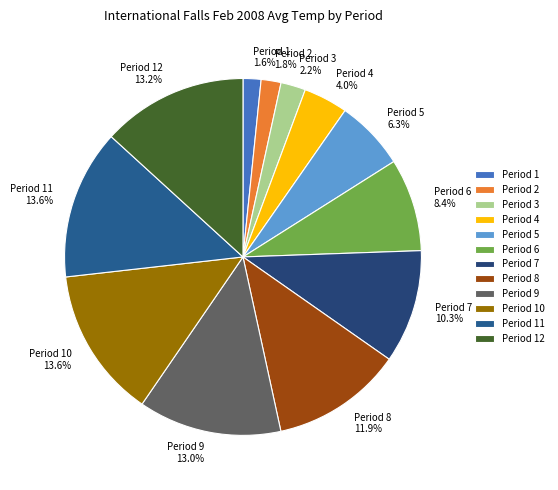

How many segments does this pie chart have?

12